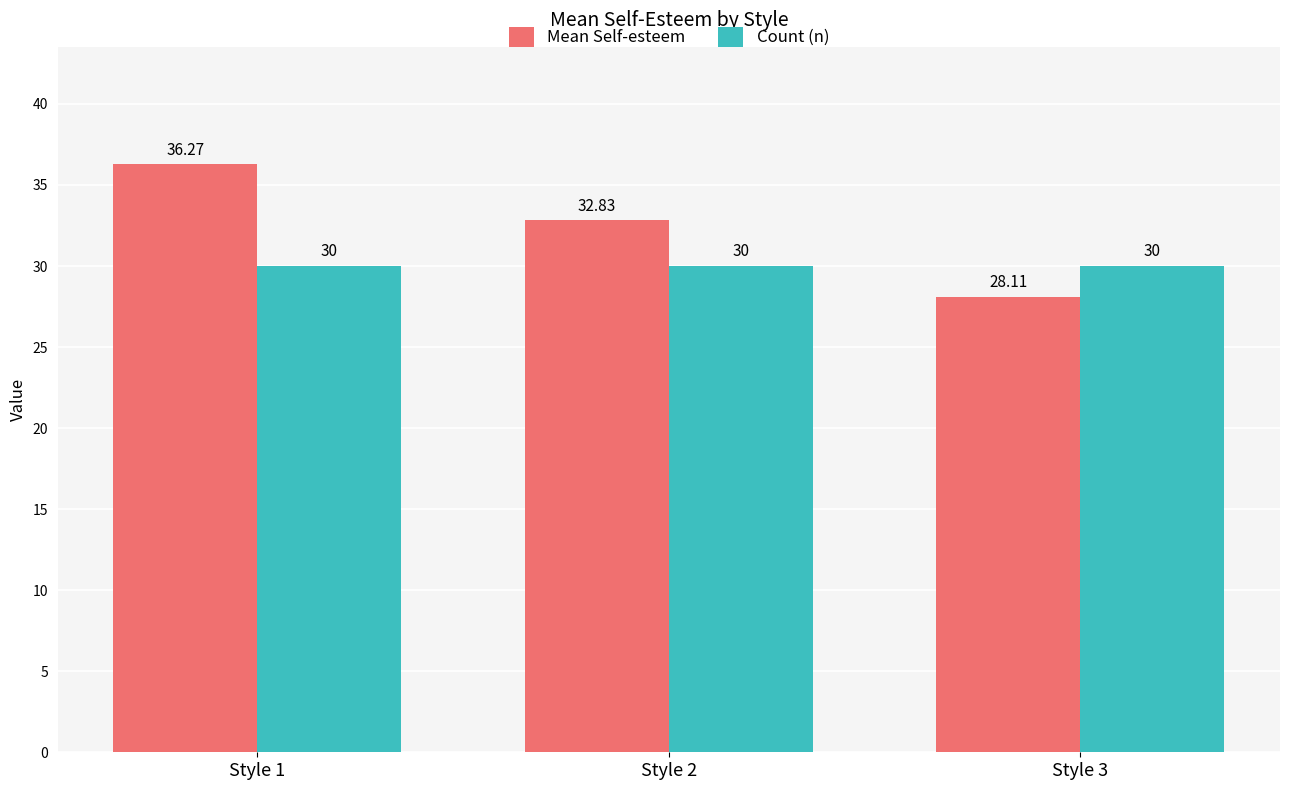

At which category is the sum across all series the highest?

Style 1